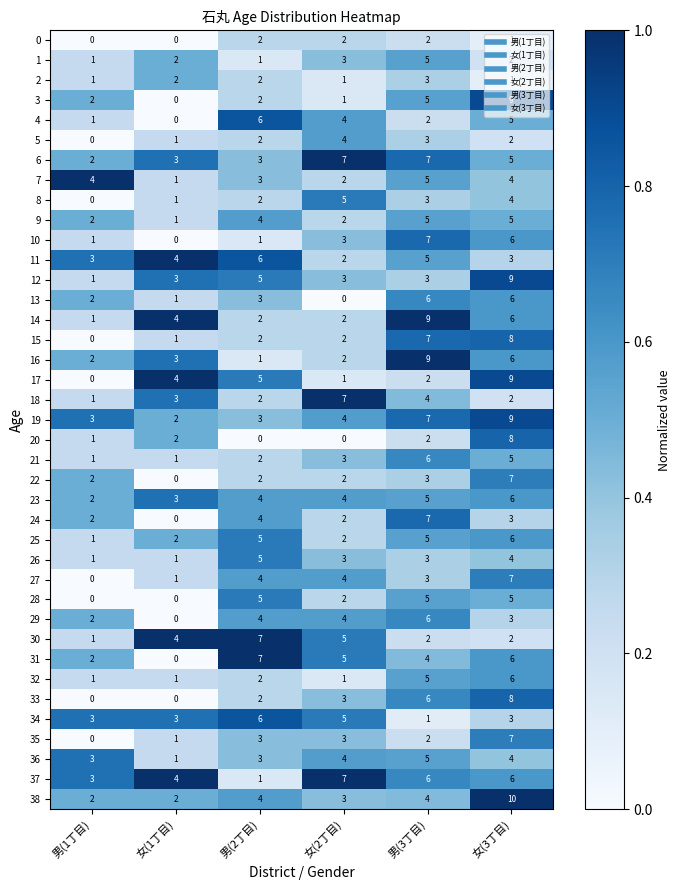

At which category does the chart reach its peak across all series?

女(3丁目)